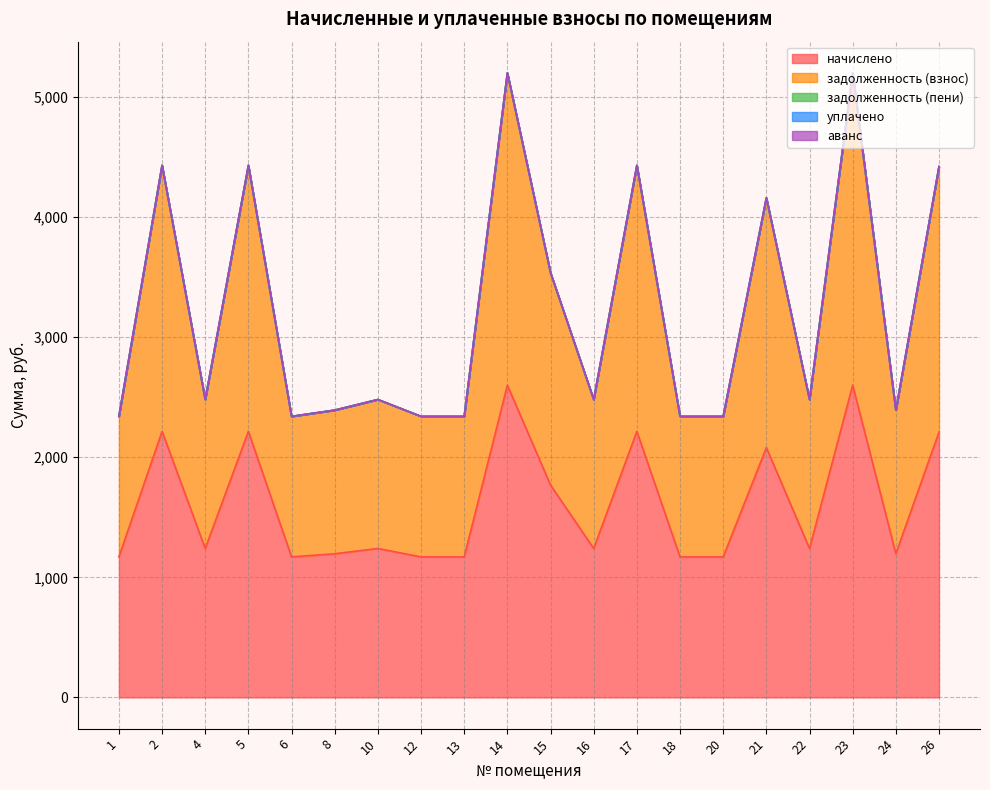

How many categories are shown in the chart?

20